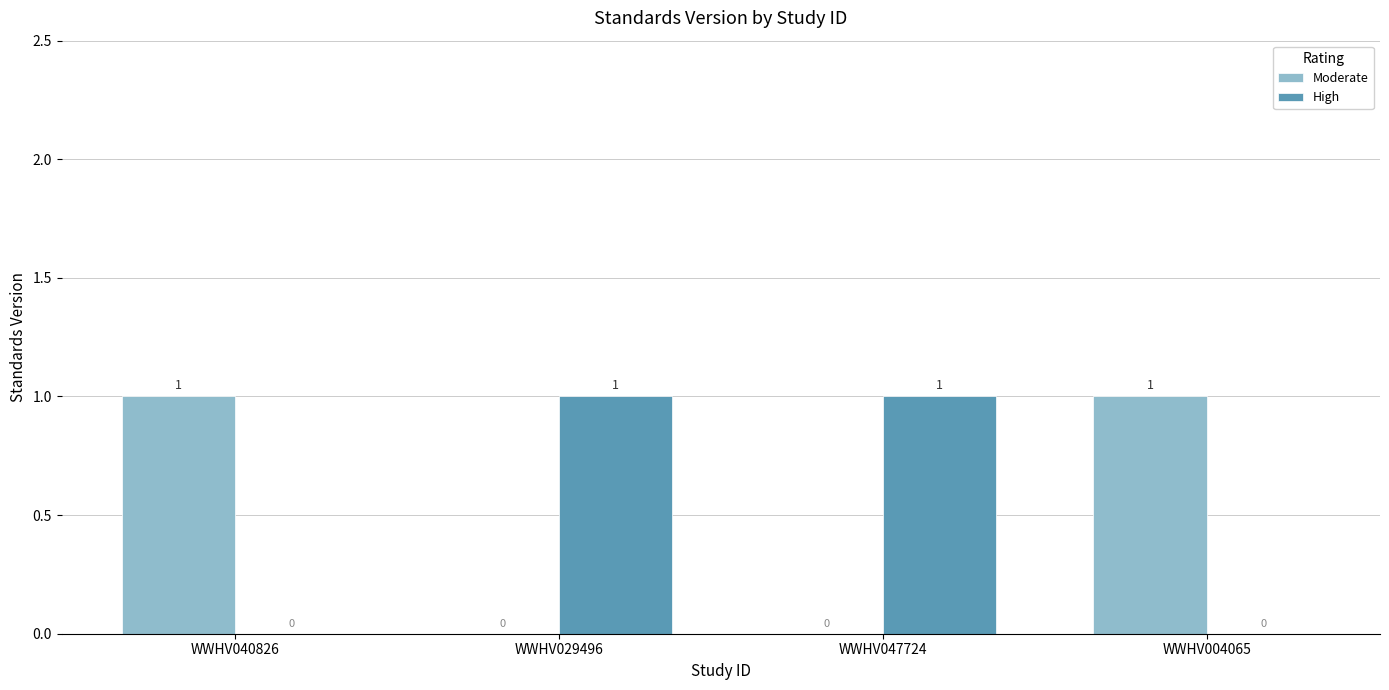

How many High values are between 0 and 1?

4